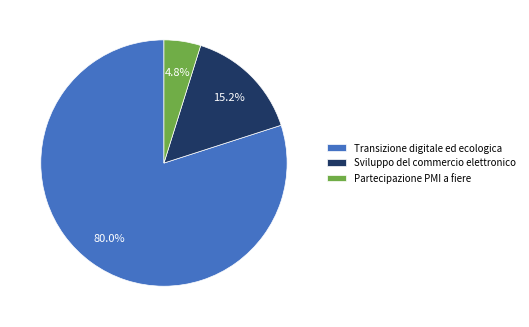

Rank the categories by value from lowest to highest.

Partecipazione PMI a fiere, Sviluppo del commercio elettronico, Transizione digitale ed ecologica